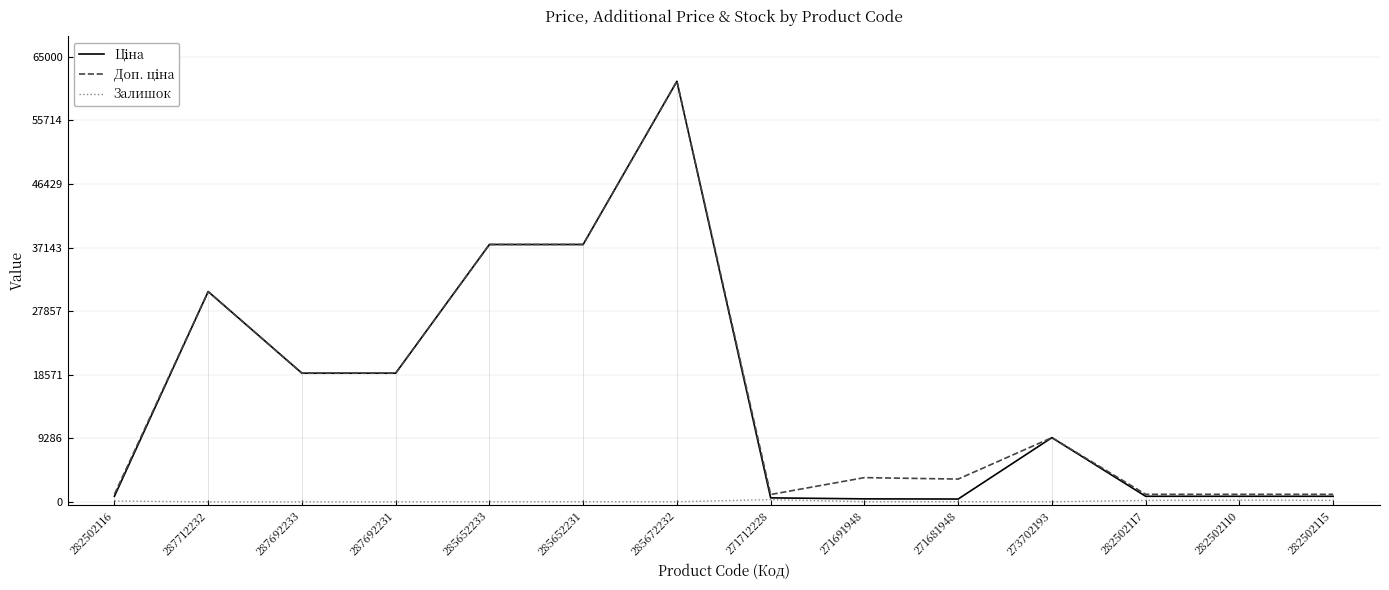

At how many categories does at least one series exceed 5746?

7